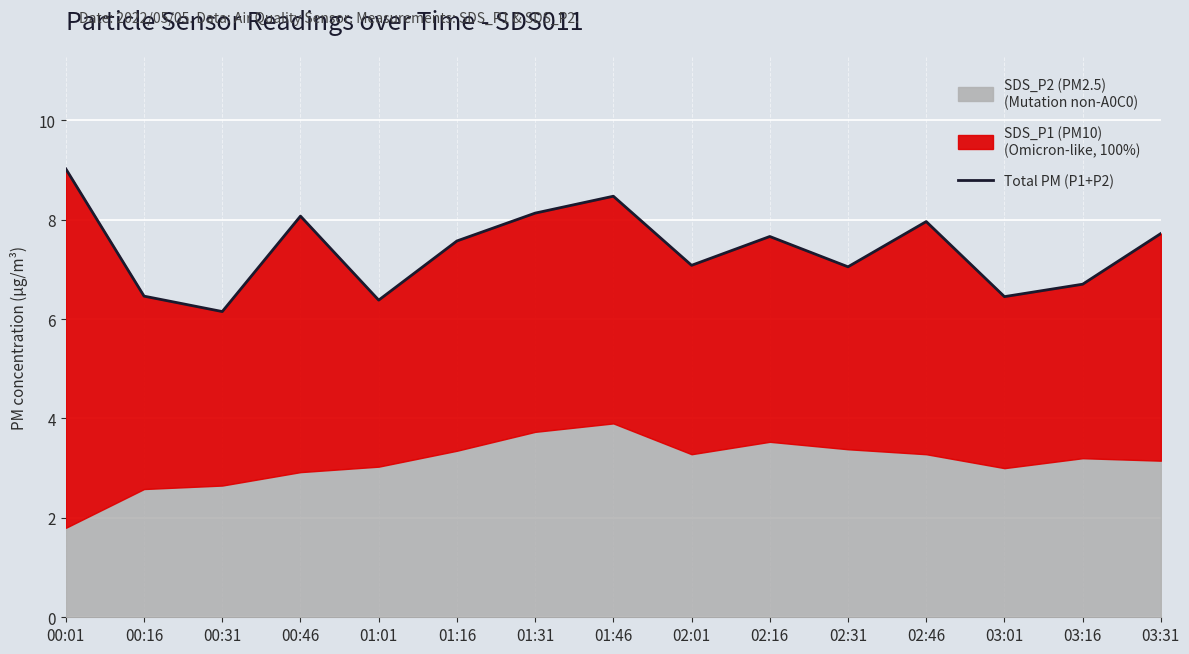

What is the ratio of the value at 00:16 to the value at 01:46?

0.8